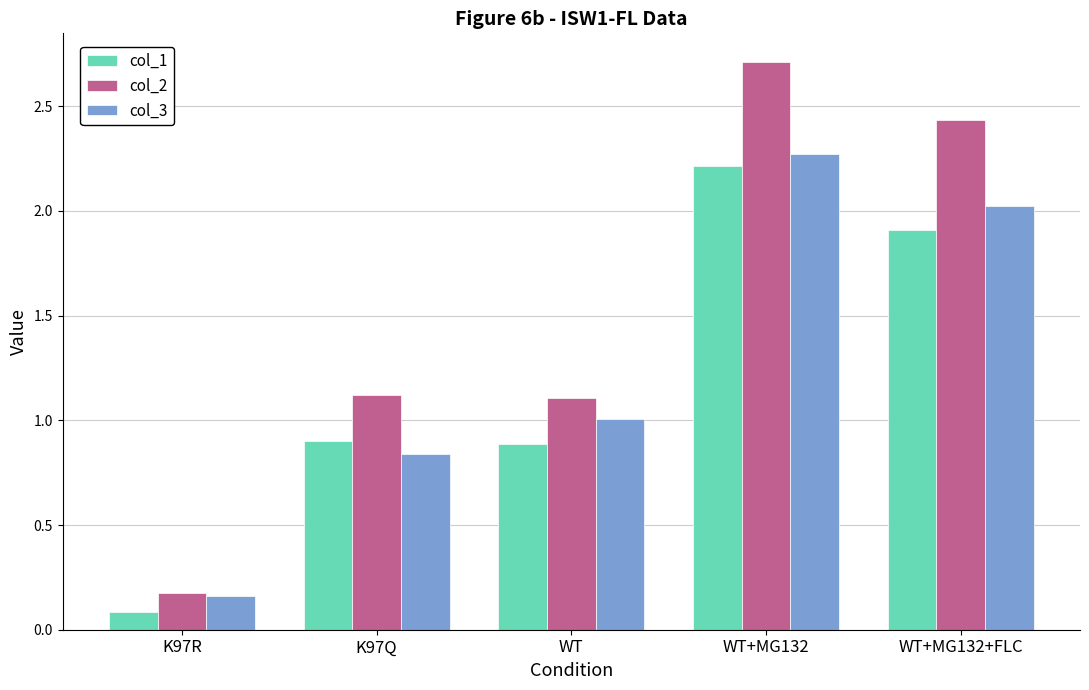

Where does the col_2 series first go above 1?

K97Q